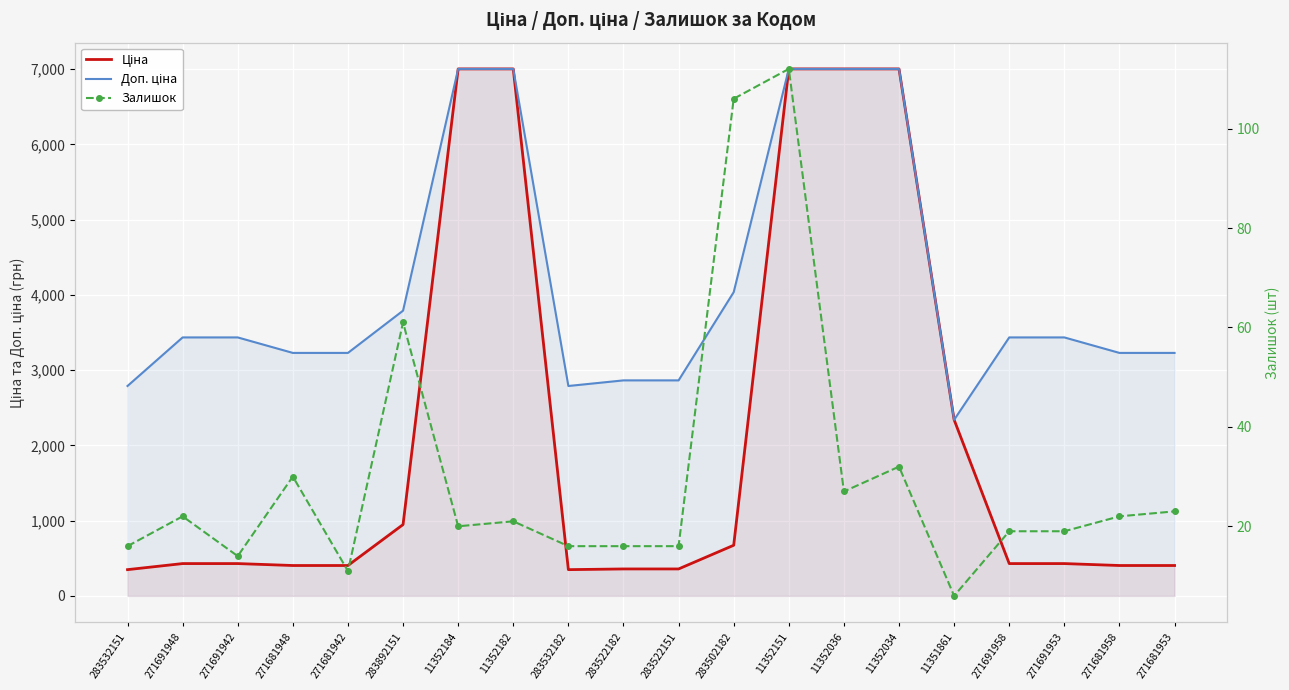

Reading left to right, what are all the values shown in this chart?

Ціна: 348.6	429.3	429.3	403.6	403.6	947.6	7002.7	7002.7	348.6	358.0	358.0	672.7	7002.7	7002.7	7002.7	2340.3	429.3	429.3	403.6	403.6
Доп. ціна: 2789.2	3434.6	3434.6	3228.8	3228.8	3790.3	7002.7	7002.7	2789.2	2863.8	2863.8	4036.0	7002.7	7002.7	7002.7	2340.0	3434.6	3434.6	3228.8	3228.8
Залишок: 16.0	22.0	14.0	30.0	11.0	61.0	20.0	21.0	16.0	16.0	16.0	106.0	112.0	27.0	32.0	6.0	19.0	19.0	22.0	23.0